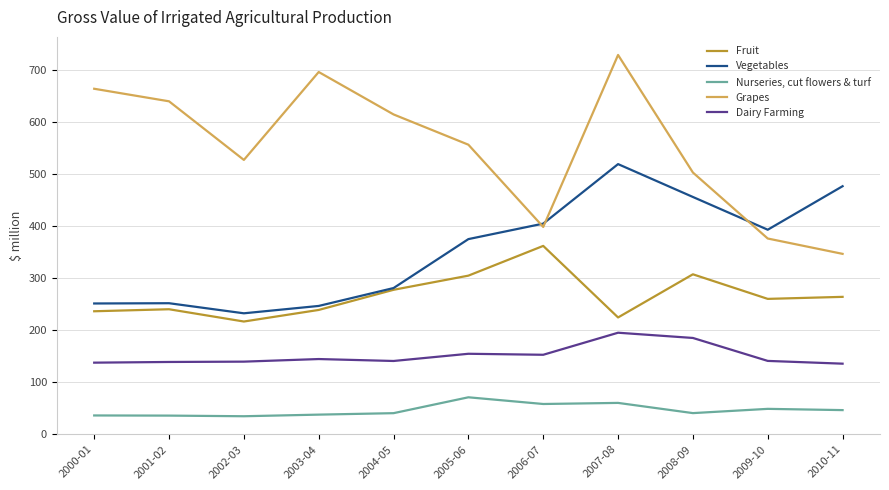

What is the greatest value displayed?

728.8